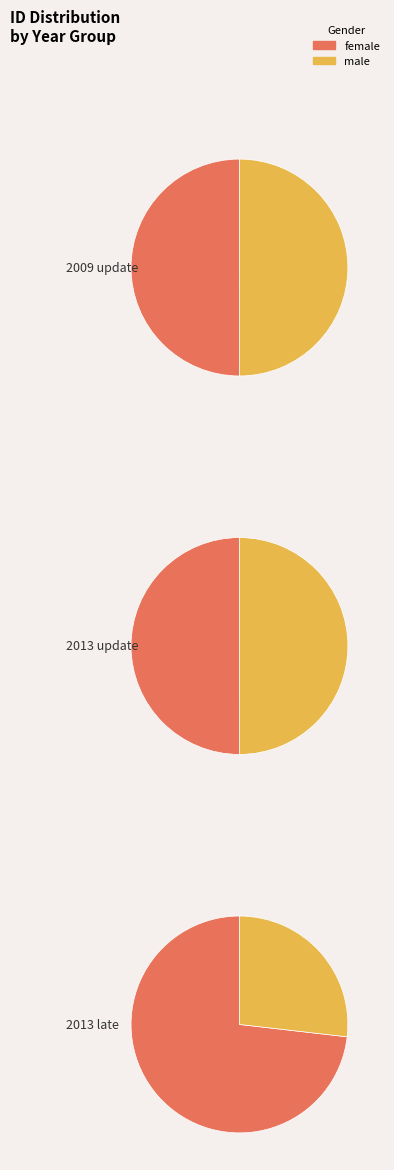

Is it true that 2009 is 35% of the pie?

False